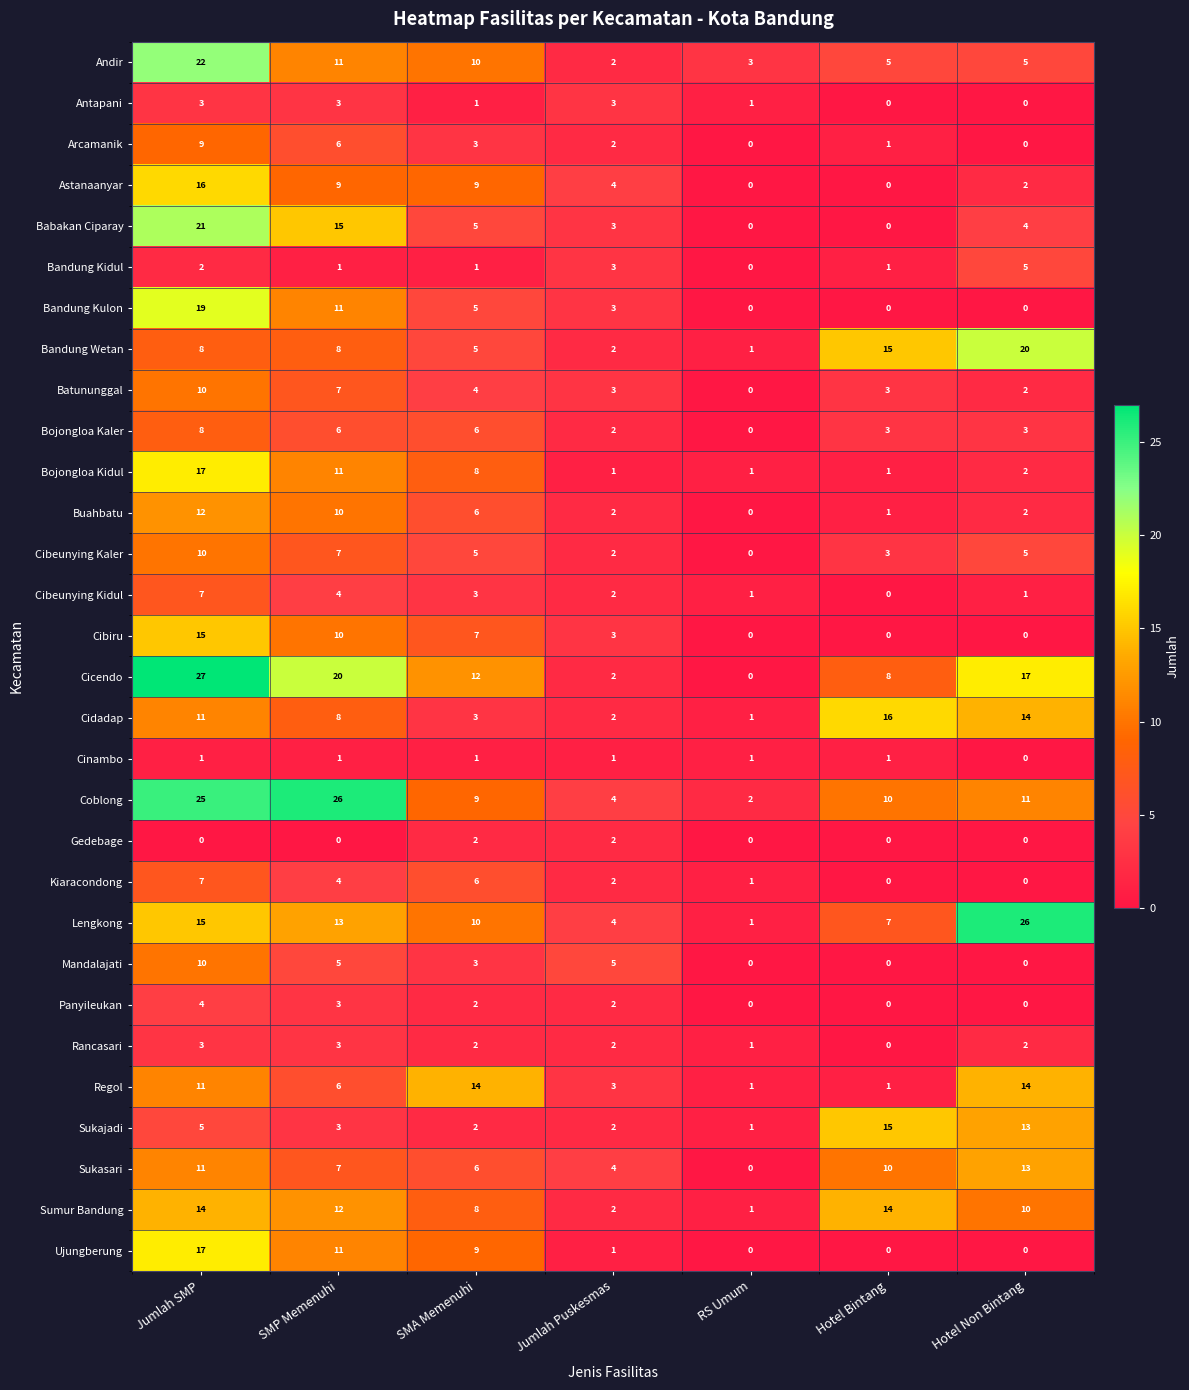

What is the greatest value displayed?

27